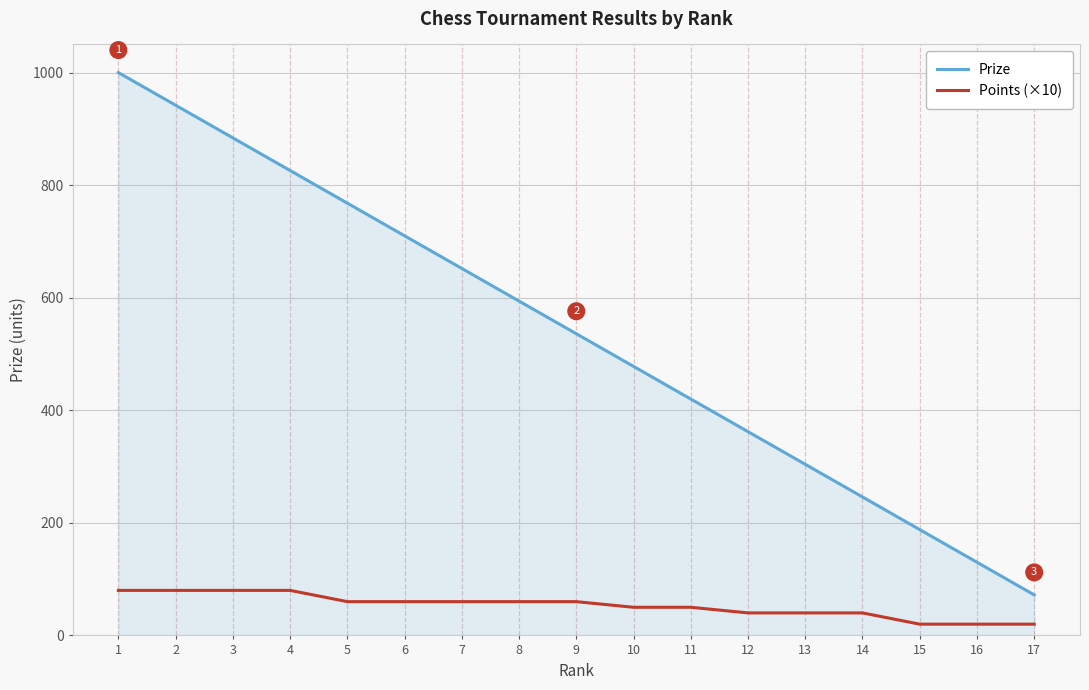

Reading left to right, transcribe all the data shown in this chart.

Prize: 1000	942	884	826	768	710	652	594	536	478	420	362	304	246	188	130	72
Points (×10): 80	80	80	80	60	60	60	60	60	50	50	40	40	40	20	20	20